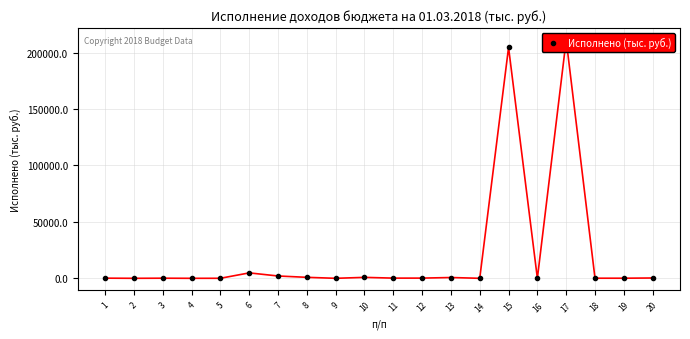

Which label corresponds to the smallest value in the chart?

9